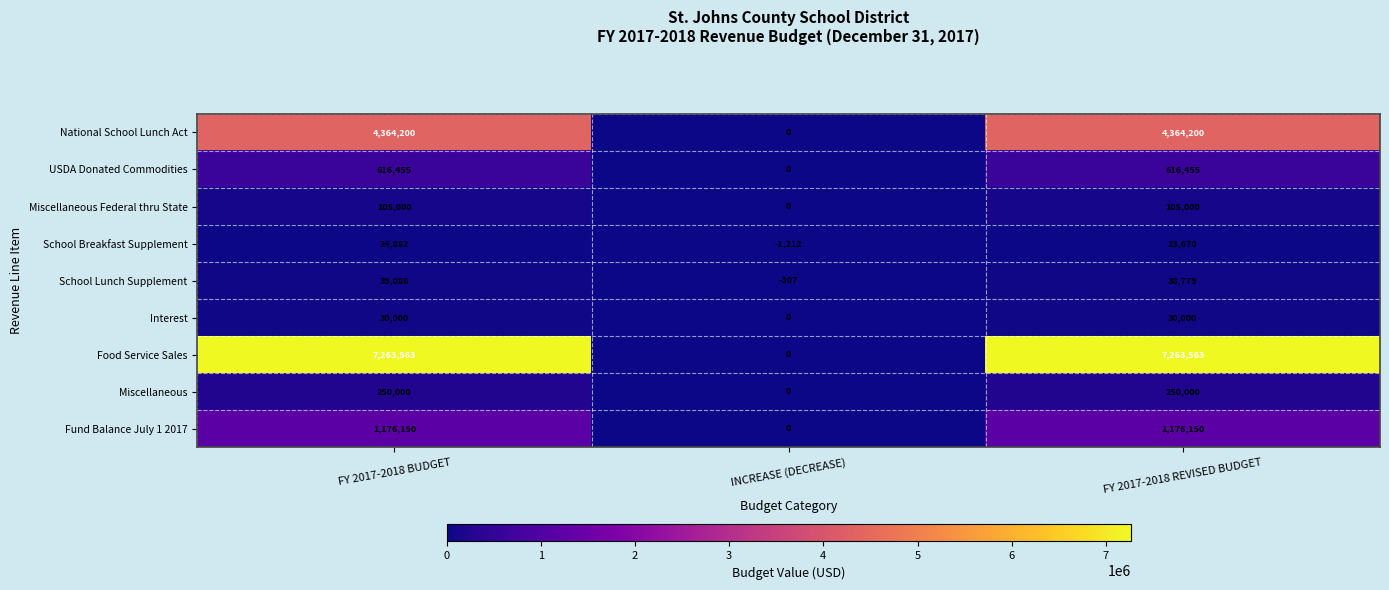

Which series has the widest spread of values?

Food Service Sales